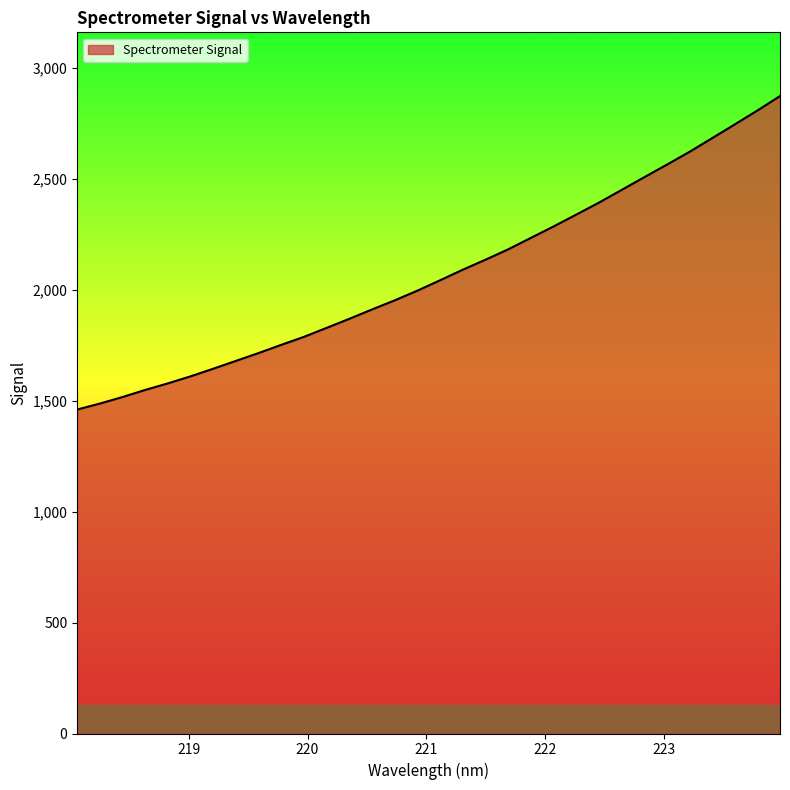

What is the maximum value shown in the chart?

2872.0